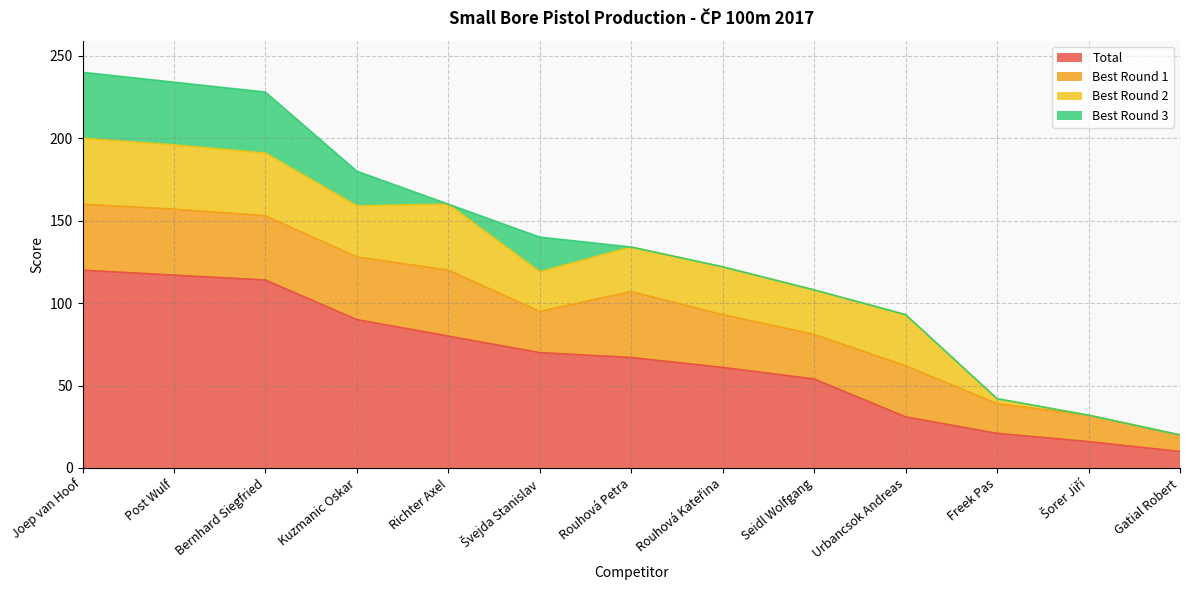

What is the difference between the Best Round 1 values at Seidl Wolfgang and Urbancsok Andreas?

4